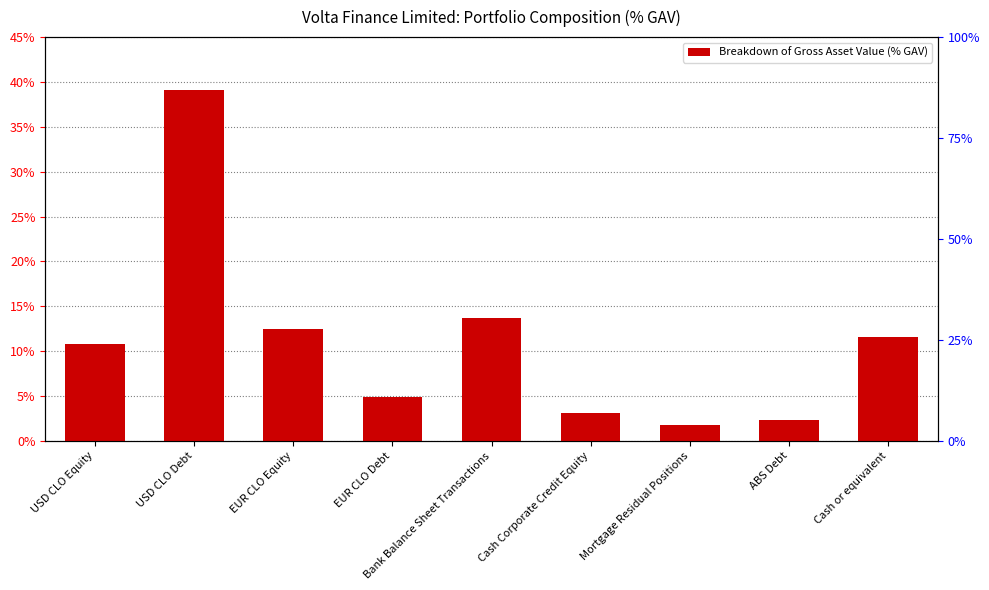

Which label corresponds to the smallest value in the chart?

Mortgage Residual Positions